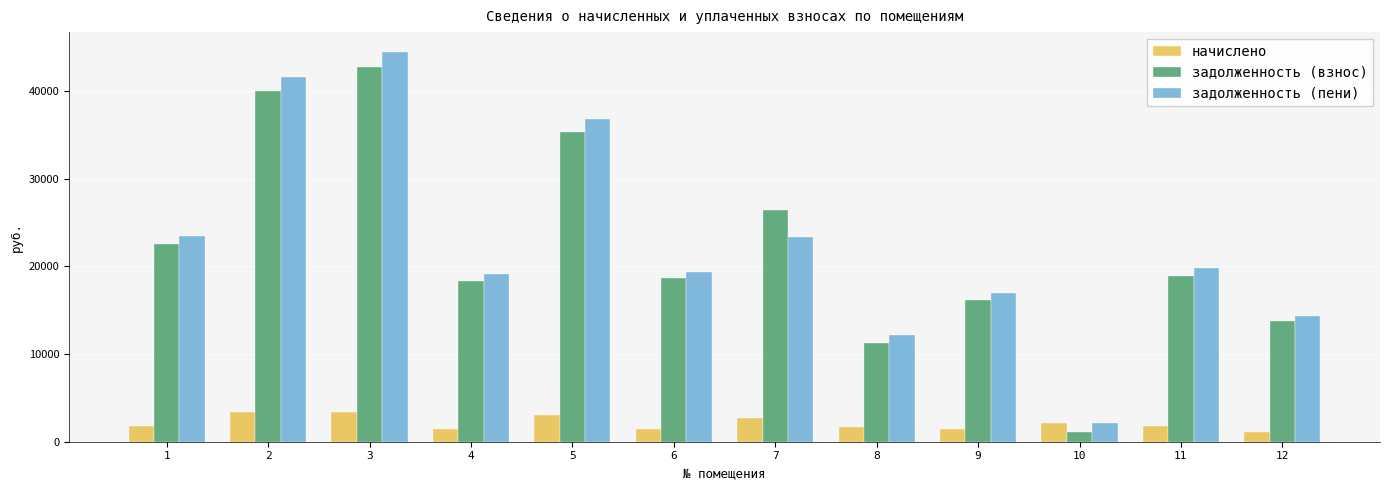

What is the difference between the maximum and minimum values in the начислено series?

2308.8